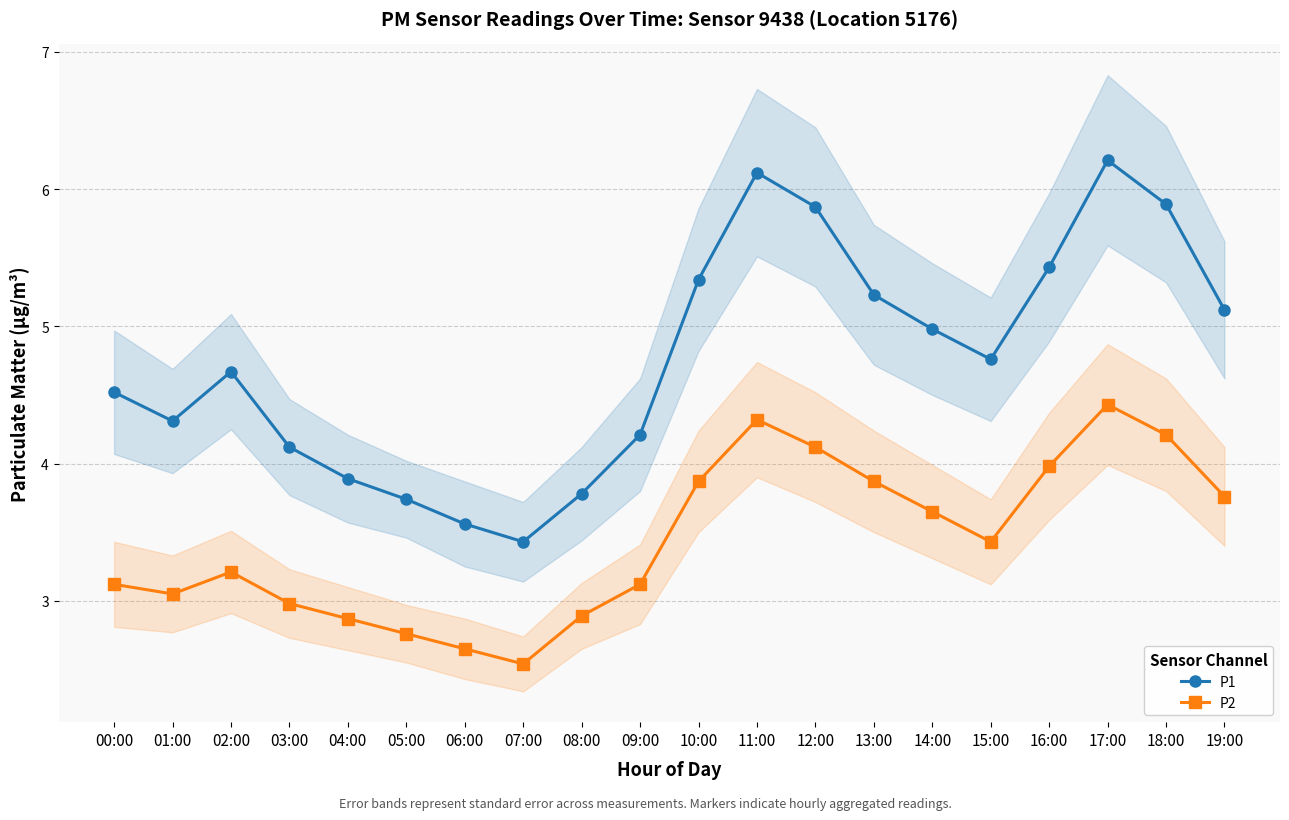

At which label is P1 closest to 4?

04:00